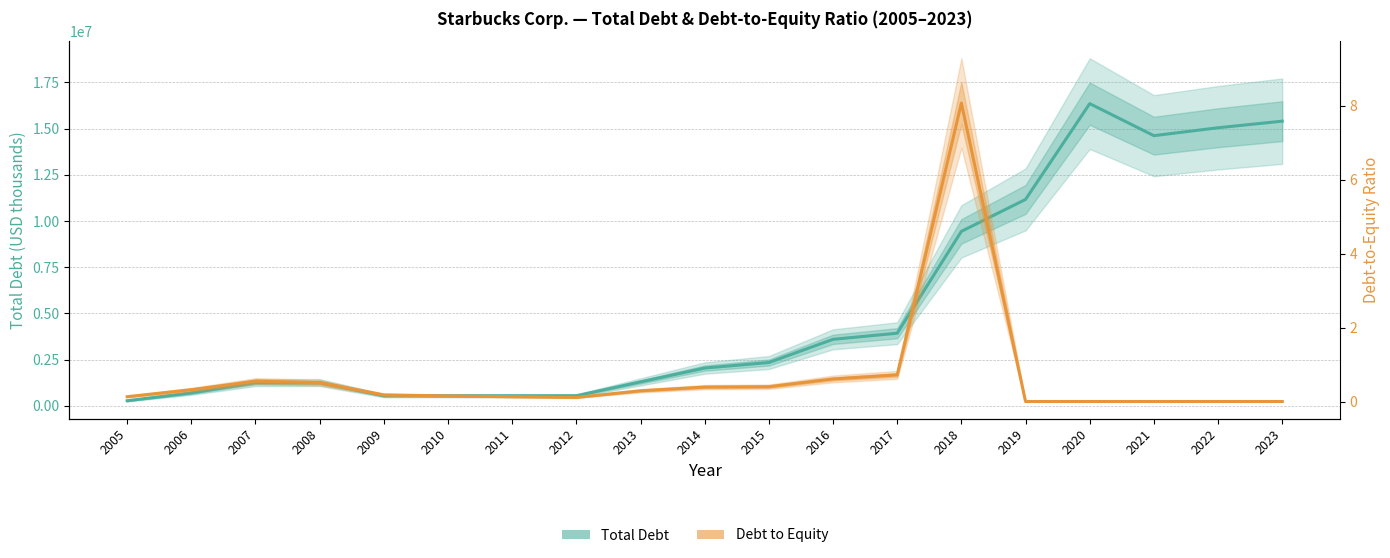

How many data points in Total Debt are less than 2048300?

9